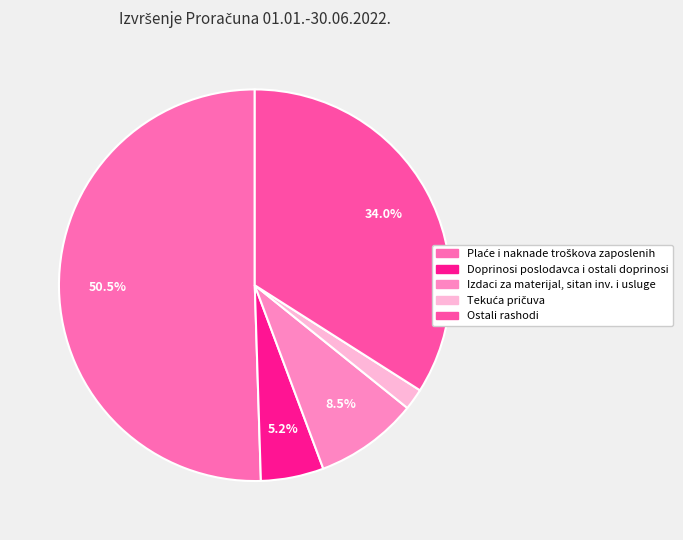

Count the number of slices in the pie.

5